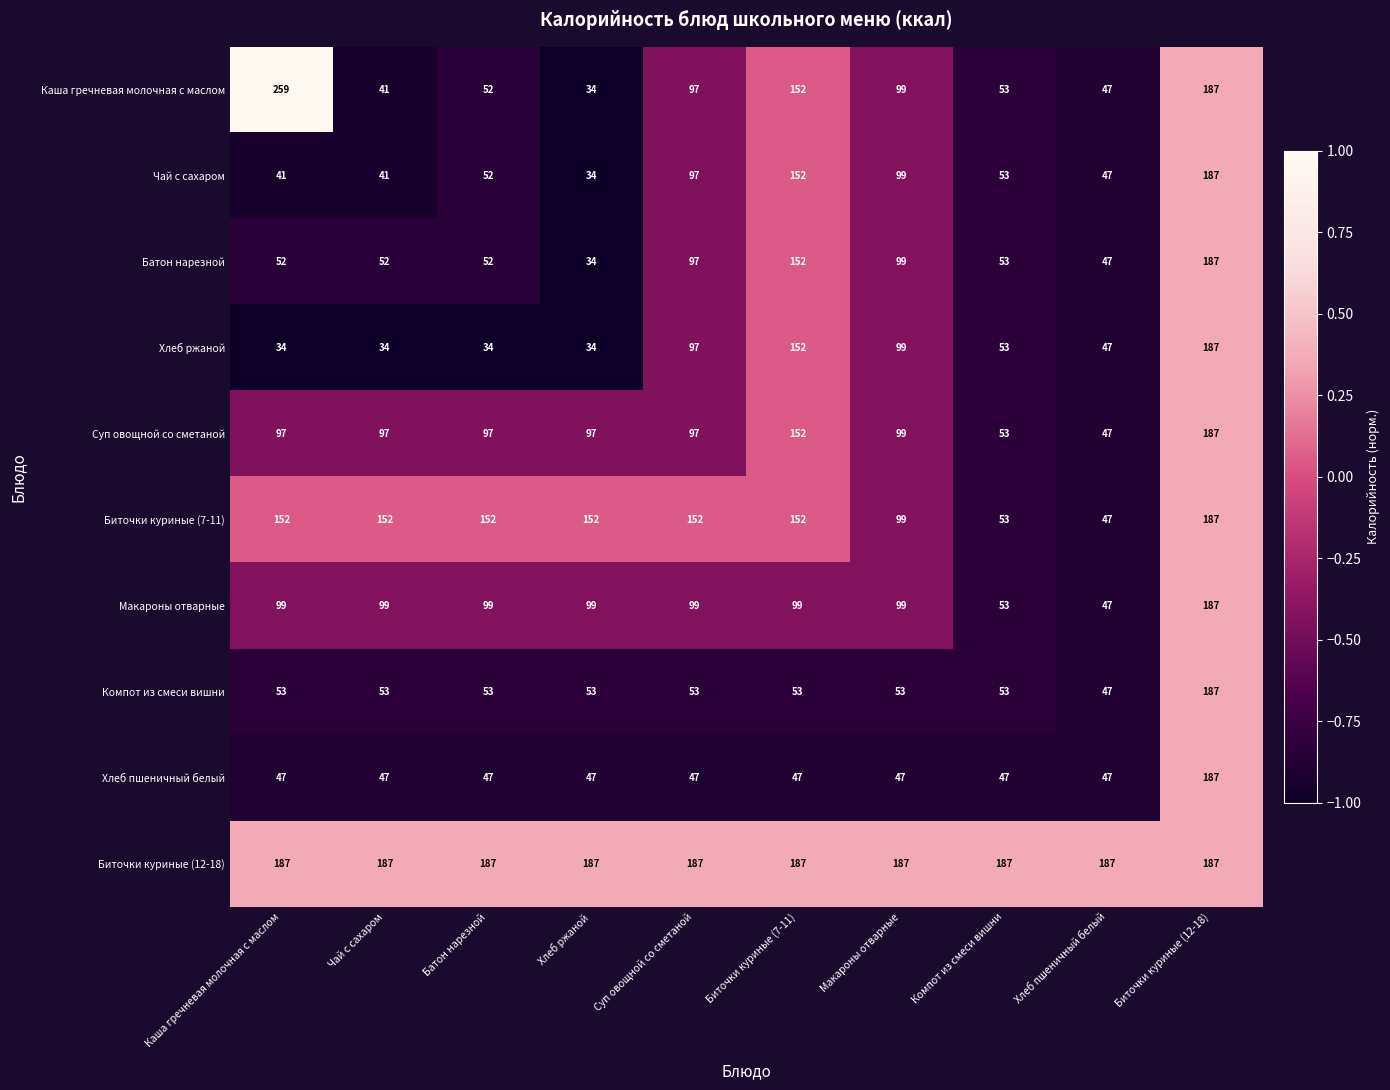

What is the total value across all series at Хлеб пшеничный белый?

610